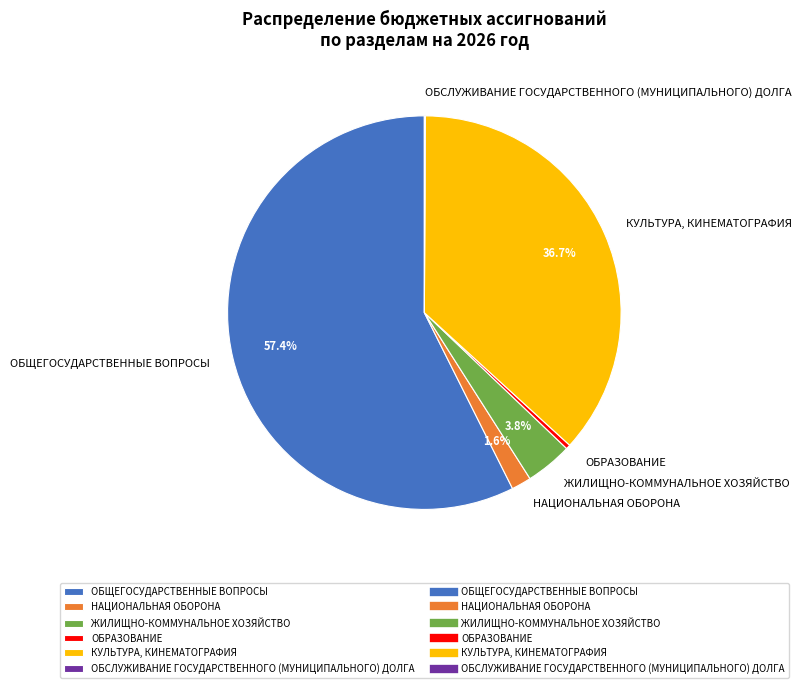

Does ЖИЛИЩНО-КОММУНАЛЬНОЕ ХОЗЯЙСТВО represent more than half of the total?

No